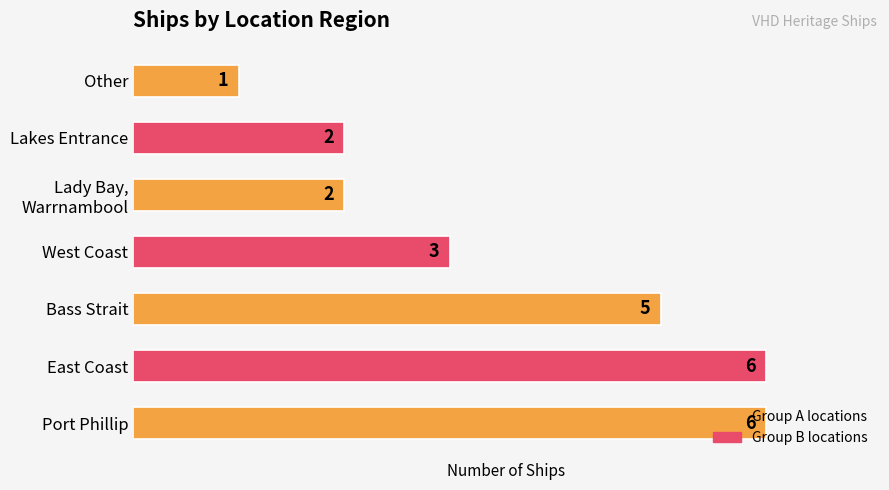

Read the value at Bass Strait.

5